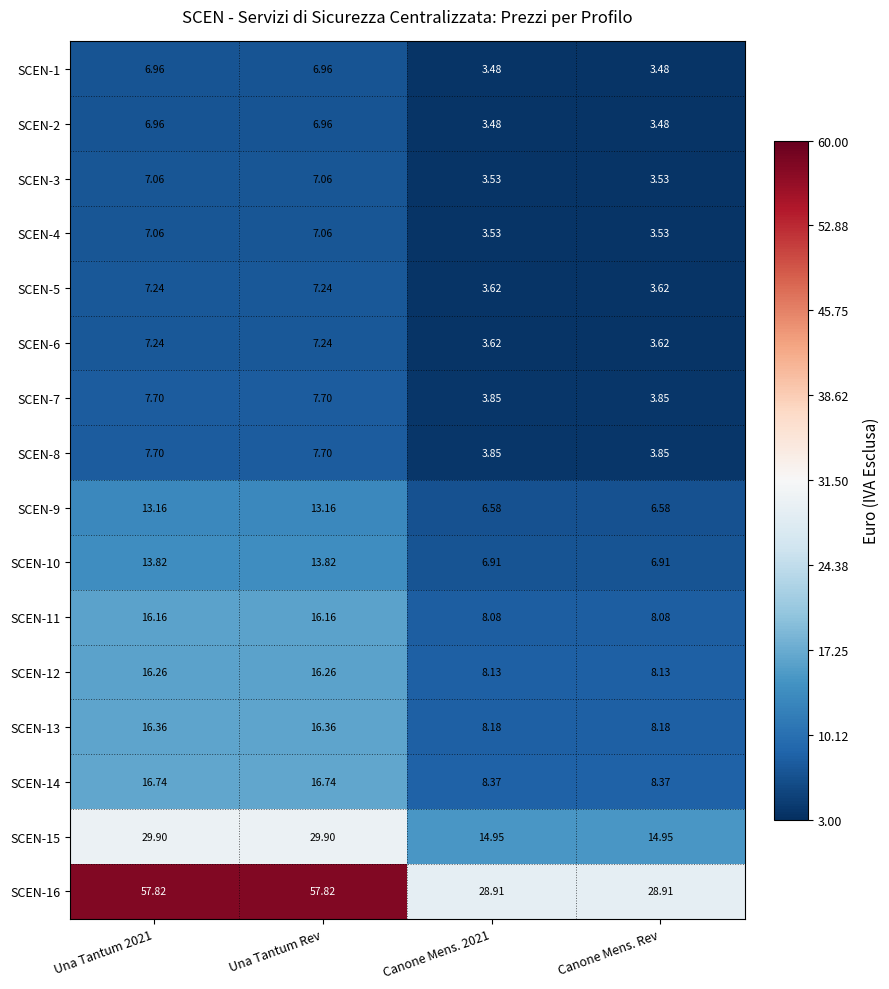

Is the value of SCEN-15 at Canone Mens. 2021 greater than the value of SCEN-10 at Canone Mens. Rev?

Yes